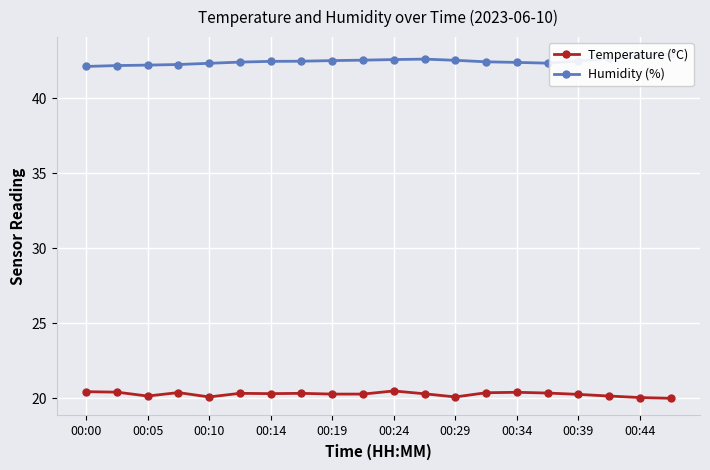

What is the difference between the highest and lowest values at 11?

22.3